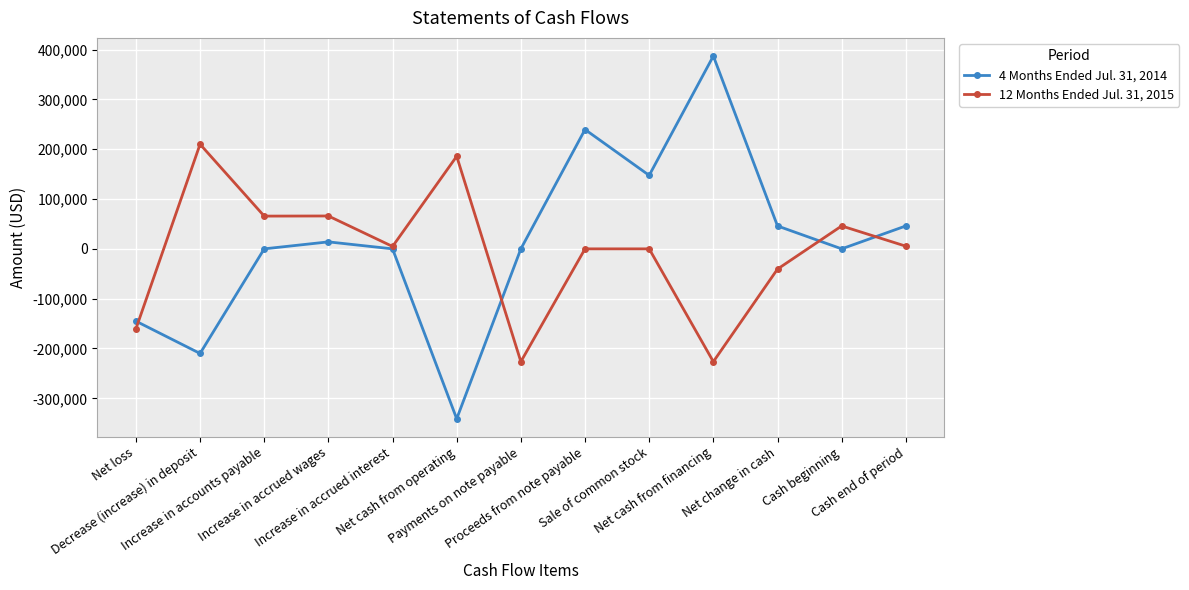

What is the spread (max minus min) of values at Cash beginning?

45980